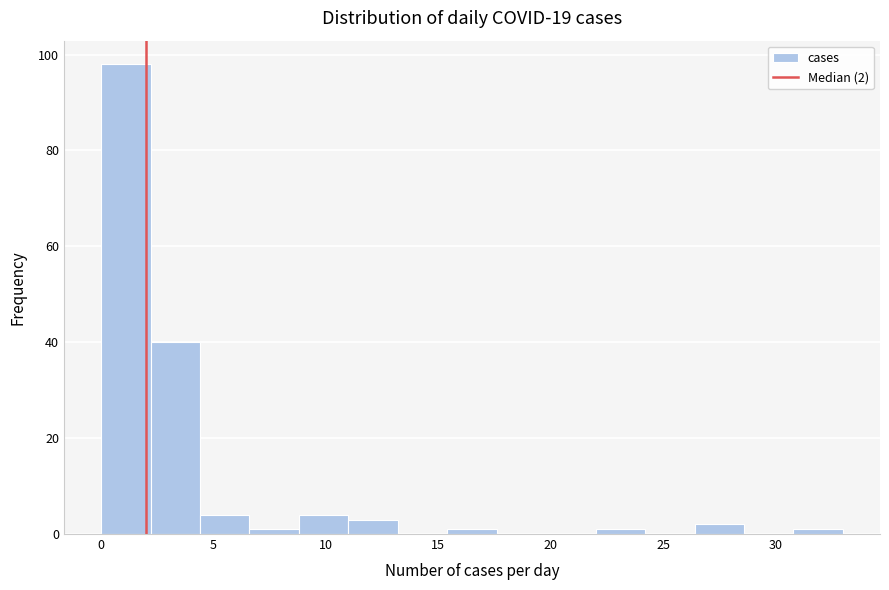

Which range on the x-axis has the tallest bar?

0.0 to 2.2